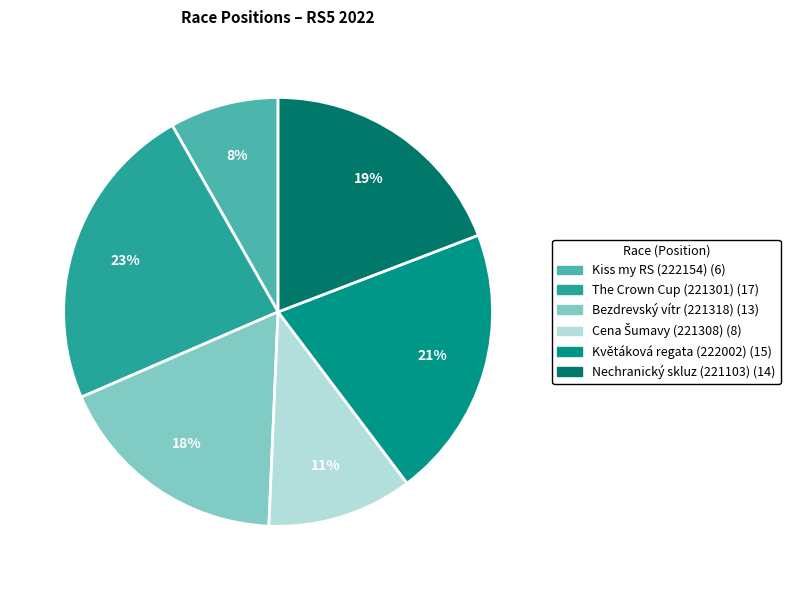

Is Květáková regata (222002) the majority of the pie?

No